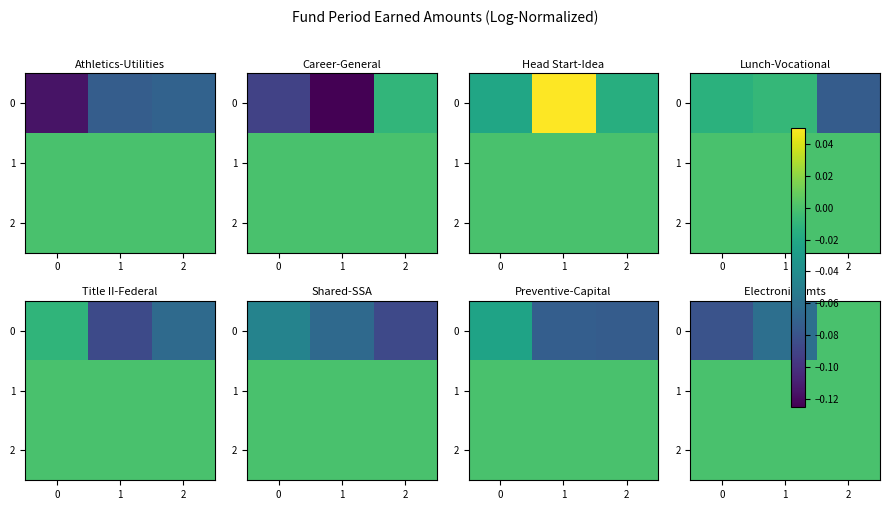

Count the 0 values in the range 0 to 1.

1